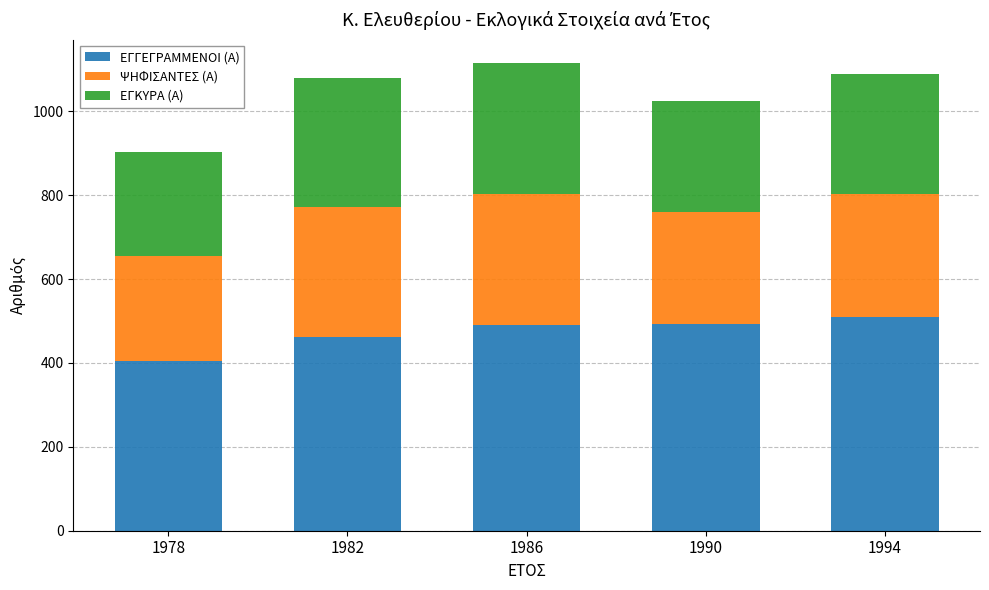

What is the maximum value for ΕΓΓΕΓΡΑΜΜΕΝΟΙ (Α)?

509